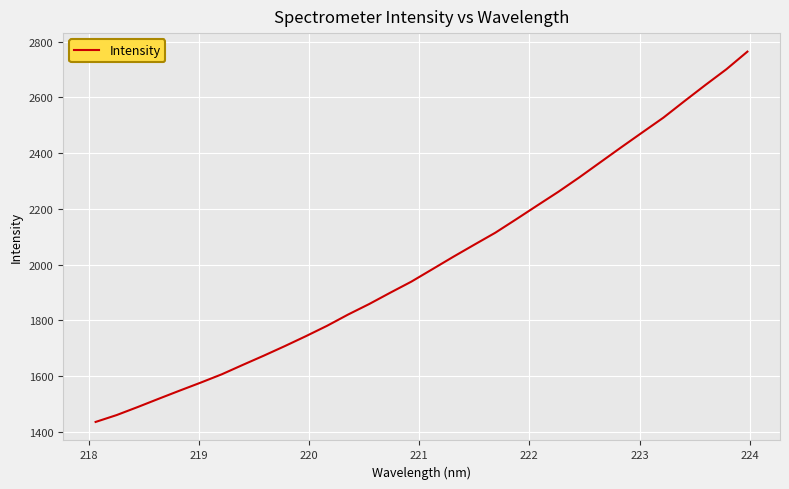

What is the sum of all values?

64326.9